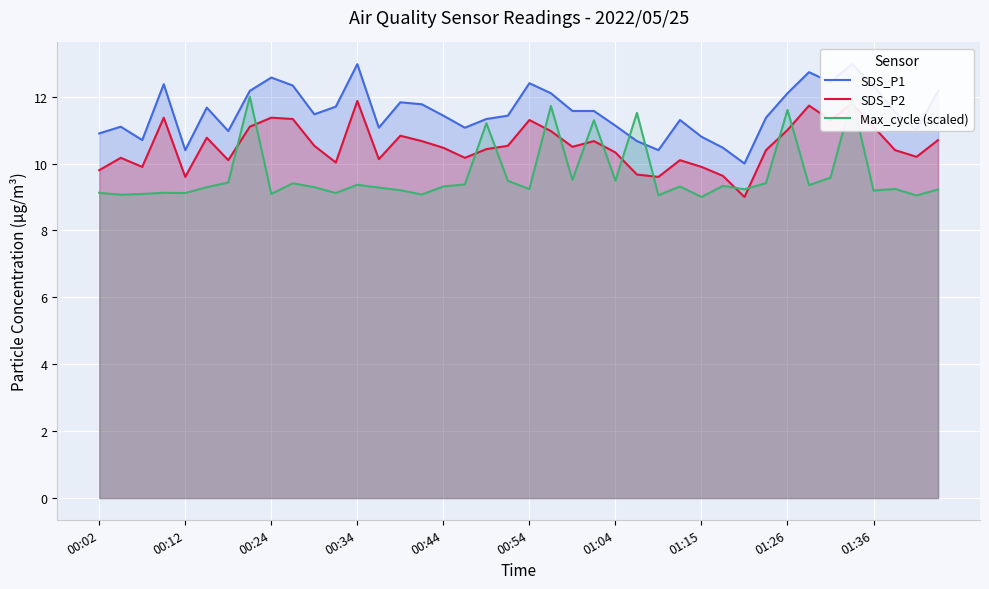

What is the minimum value for Max_cycle (scaled)?

9.0